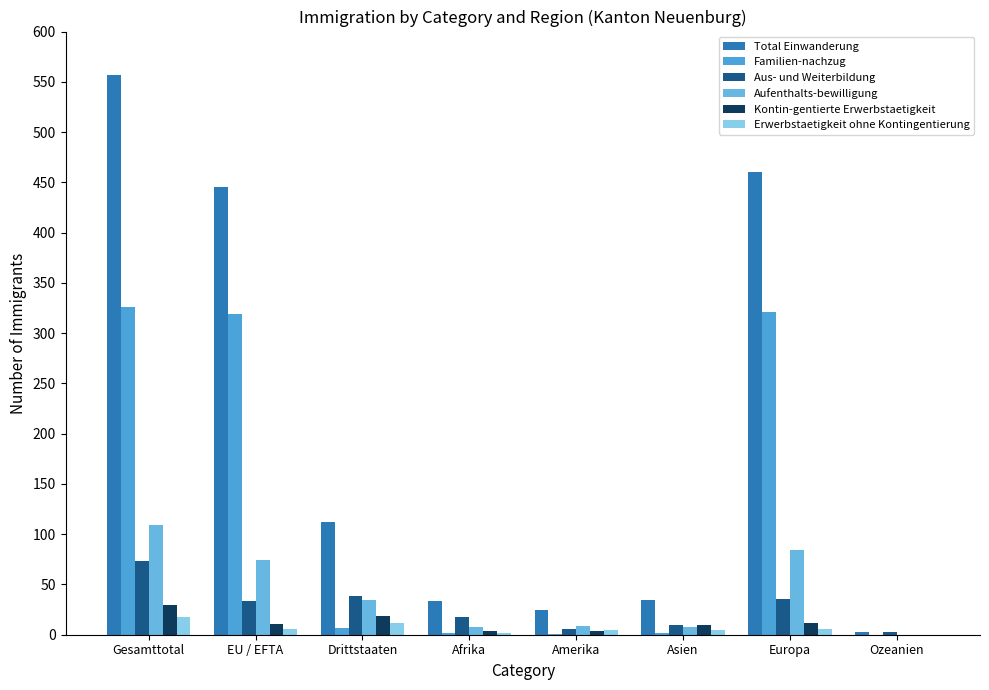

Reading left to right, what are all the values shown in this chart?

Total Einwanderung: Gesamttotal=557	EU / EFTA=445	Drittstaaten=112	Afrika=34	Amerika=25	Asien=35	Europa=460	Ozeanien=3
Familien-nachzug: Gesamttotal=326	EU / EFTA=319	Drittstaaten=7	Afrika=2	Amerika=1	Asien=2	Europa=321	Ozeanien=0
Aus- und Weiterbildung: Gesamttotal=73	EU / EFTA=34	Drittstaaten=39	Afrika=18	Amerika=6	Asien=10	Europa=36	Ozeanien=3
Aufenthalts-bewilligung: Gesamttotal=109	EU / EFTA=74	Drittstaaten=35	Afrika=8	Amerika=9	Asien=8	Europa=84	Ozeanien=0
Kontin-gentierte Erwerbstaetigkeit: Gesamttotal=30	EU / EFTA=11	Drittstaaten=19	Afrika=4	Amerika=4	Asien=10	Europa=12	Ozeanien=0
Erwerbstaetigkeit ohne Kontingentierung: Gesamttotal=18	EU / EFTA=6	Drittstaaten=12	Afrika=2	Amerika=5	Asien=5	Europa=6	Ozeanien=0